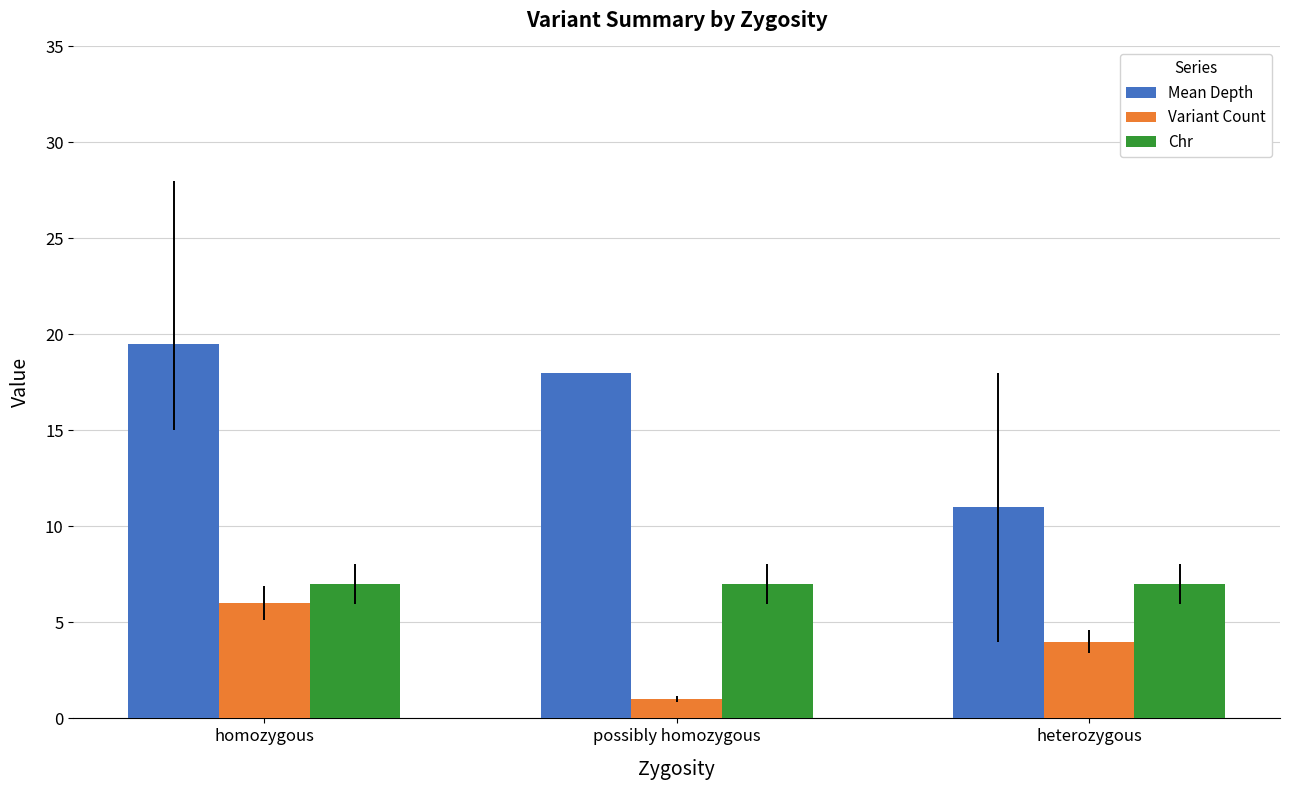

How many data points in Variant Count are less than 4?

1